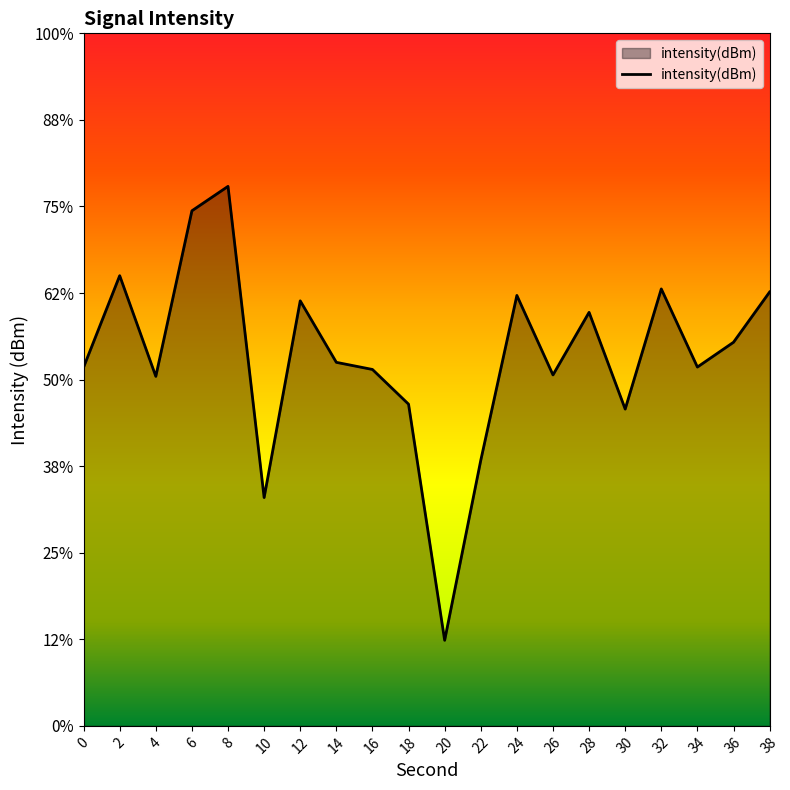

Reading left to right, extract all data points from this chart.

-129.3	-124.0	-129.8	-120.2	-118.8	-136.8	-125.5	-129.0	-129.4	-131.4	-145.1	-134.7	-125.1	-129.7	-126.1	-131.7	-124.8	-129.3	-127.8	-124.9